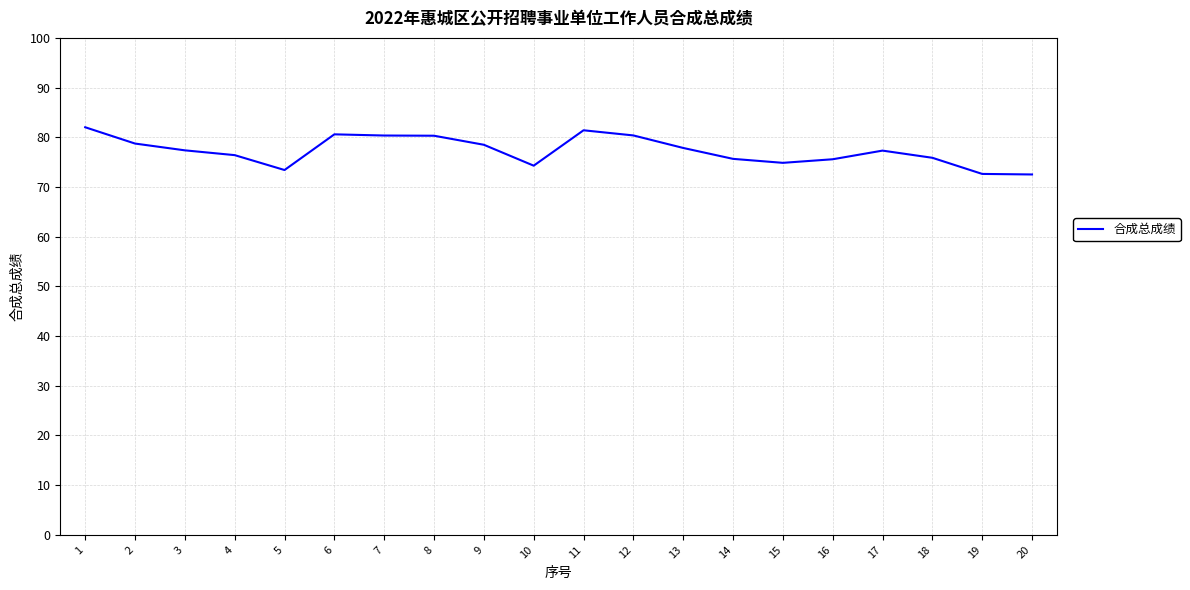

What is the difference between the maximum and minimum values?

9.5